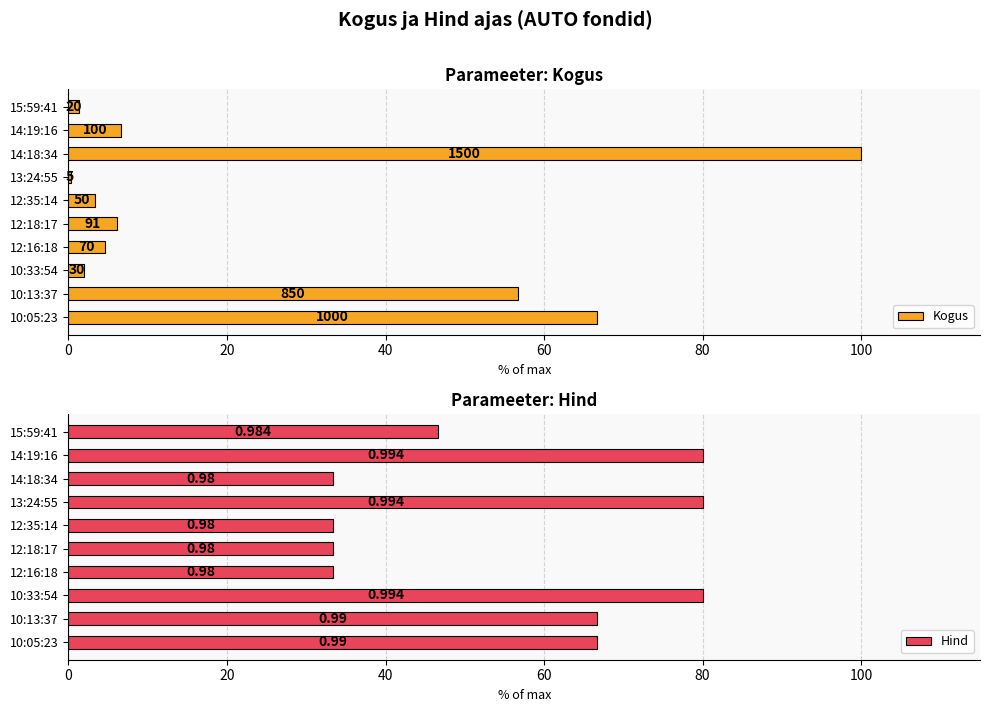

The Kogus series shows 73.7 at 10:13:37. True or false?

False